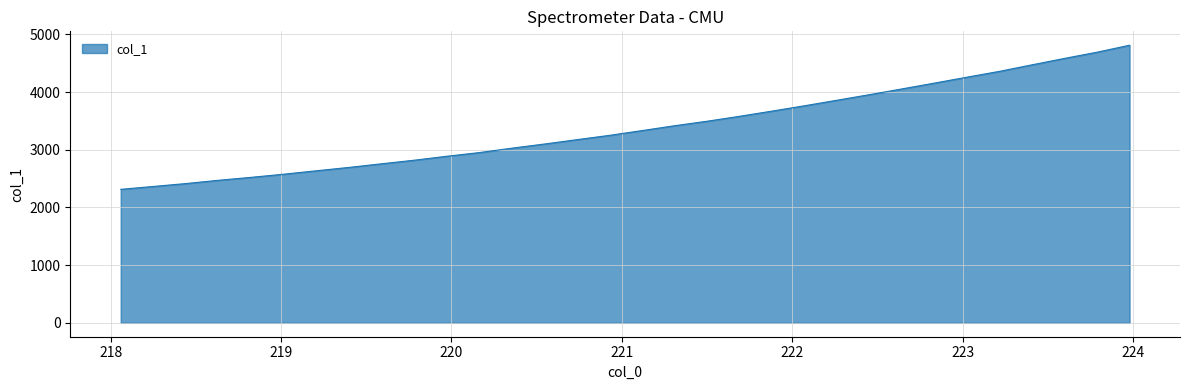

What is the greatest value displayed?

4811.8